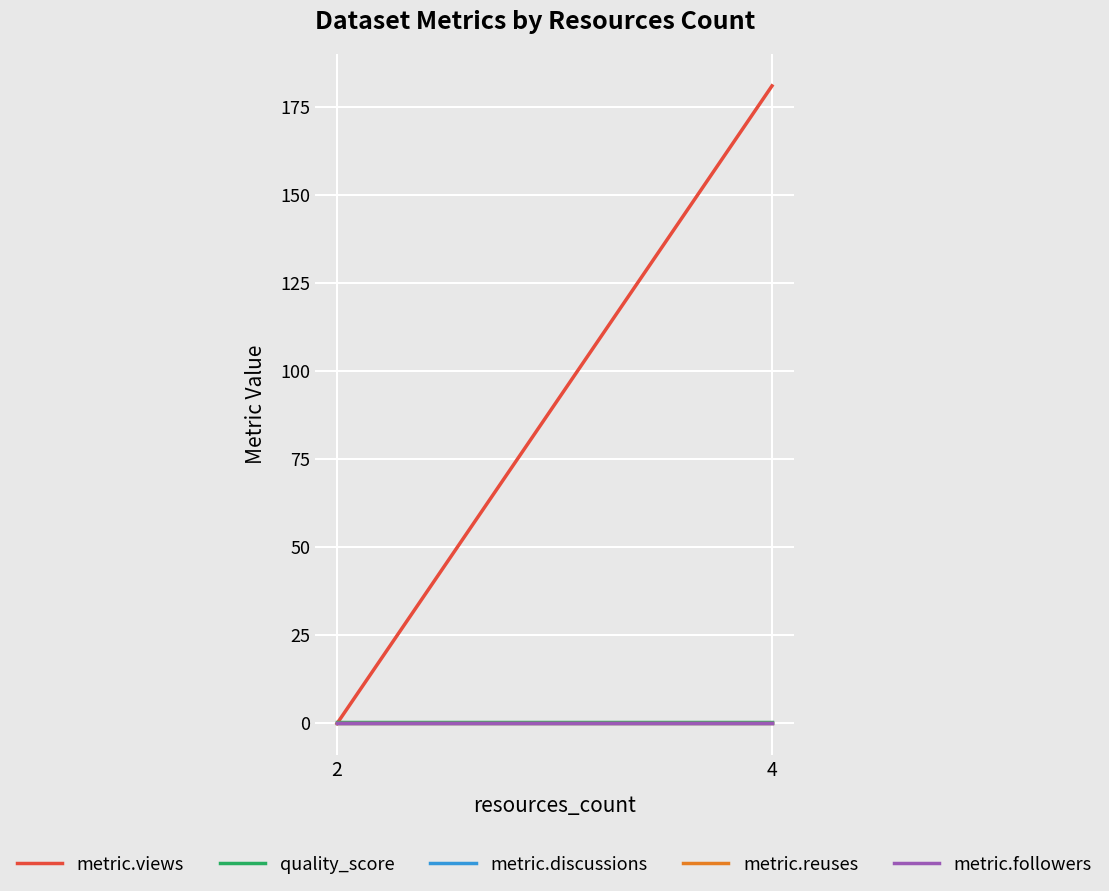

List the series in order of their peak value, lowest first.

metric.discussions, metric.reuses, metric.followers, quality_score, metric.views